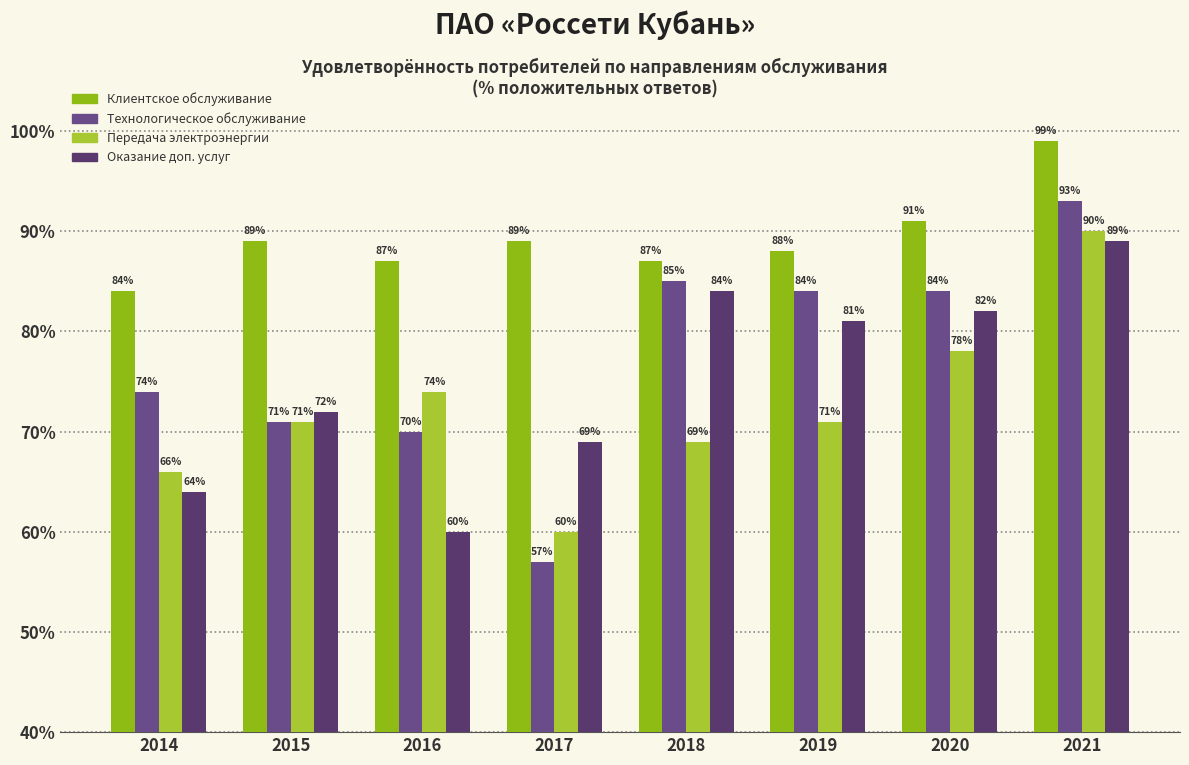

How many bars are there in total?

32